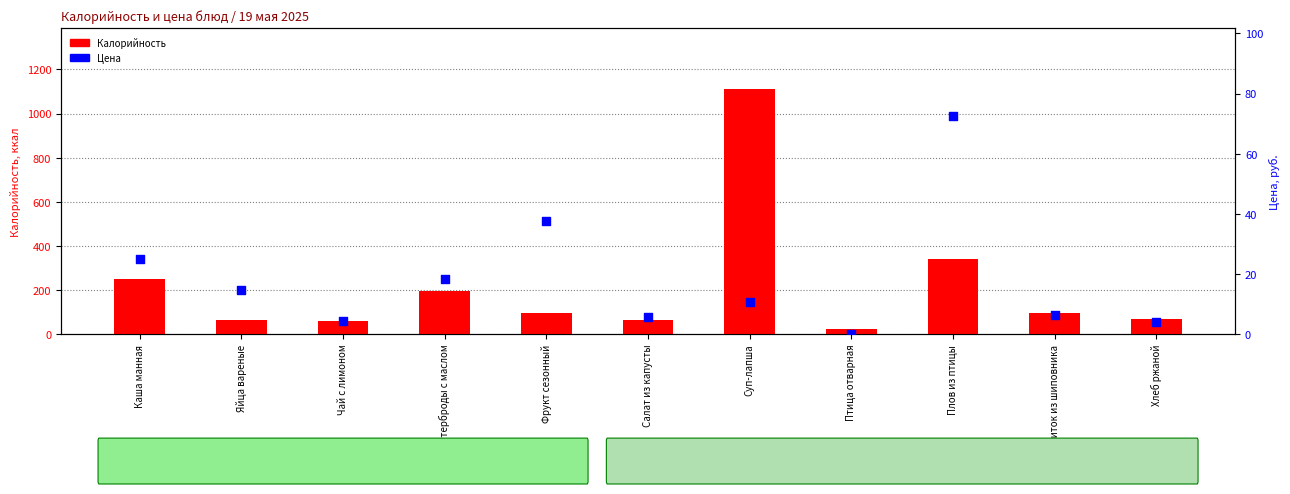

What are all the series names shown in the legend?

Калорийность, Цена